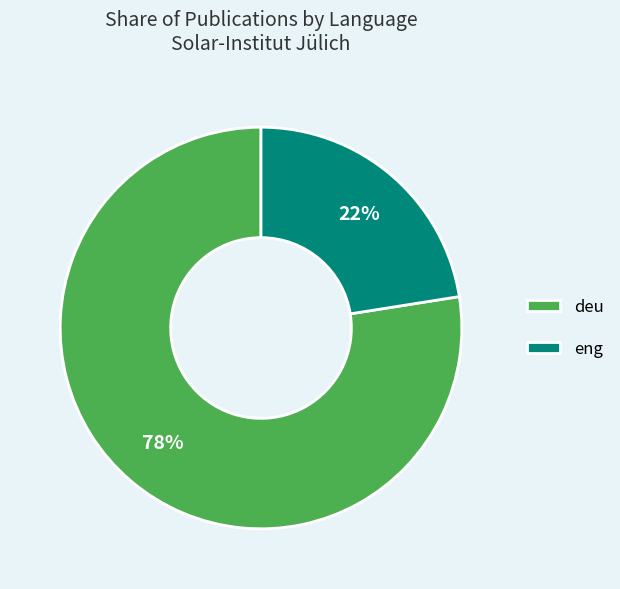

Does eng account for over 50% of the chart?

No